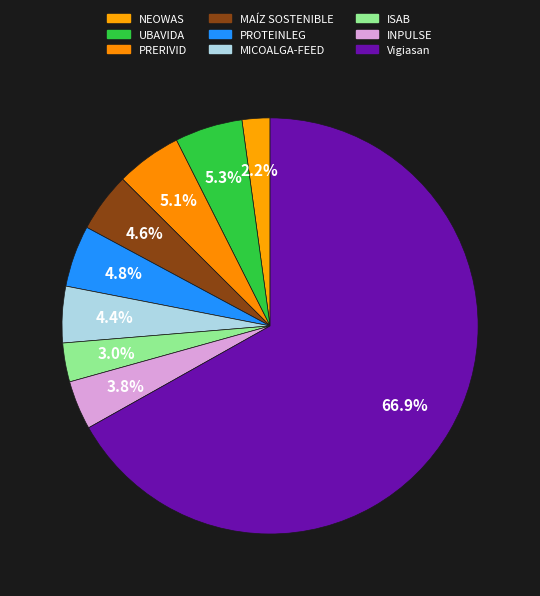

Count the number of slices in the pie.

9